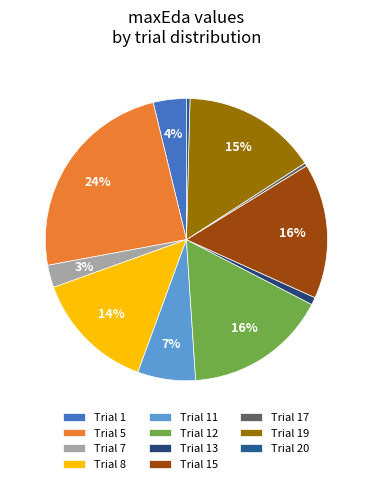

Count the number of slices in the pie.

11